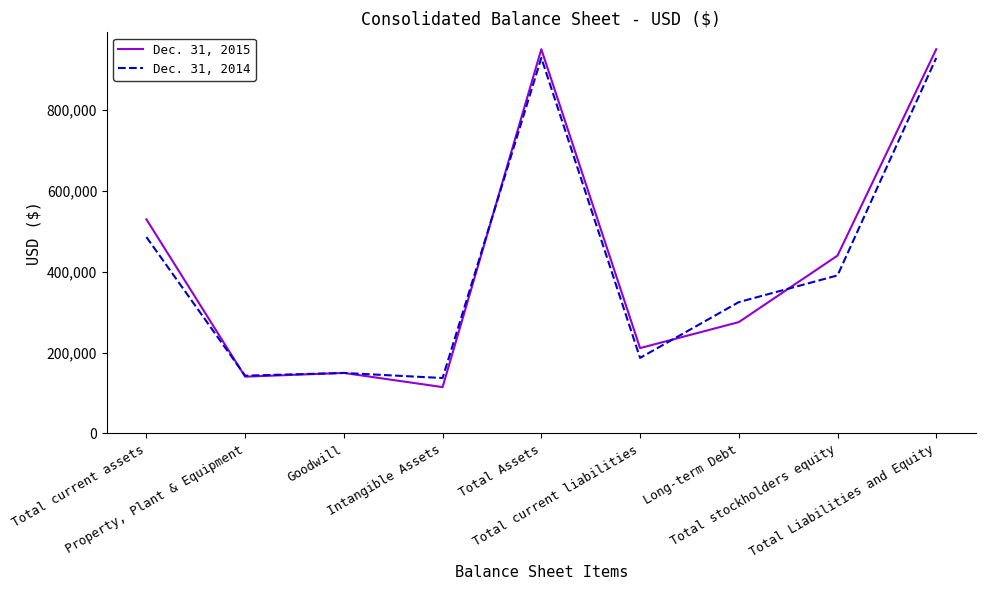

What position from the left is Long-term Debt?

7